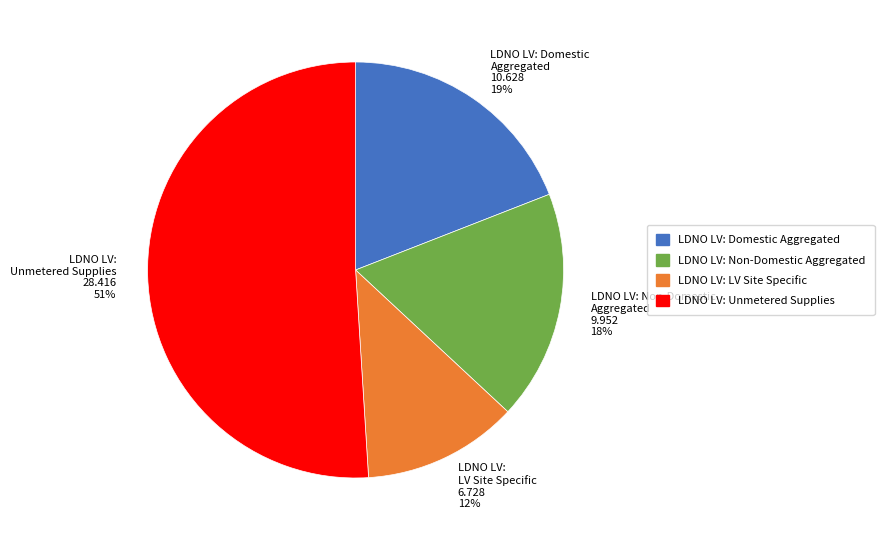

Does any single category account for the majority?

Yes